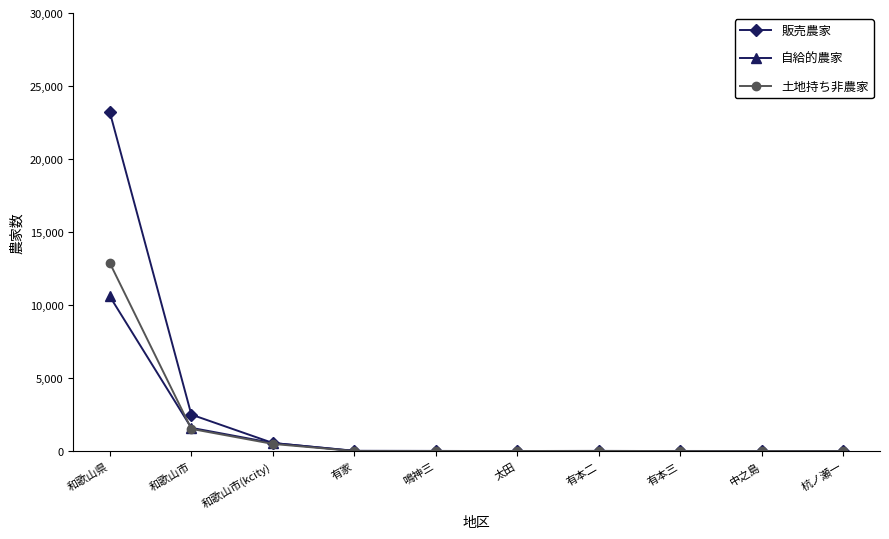

Is the value of 販売農家 at 和歌山市(kcity) greater than the value of 自給的農家 at 和歌山県?

No